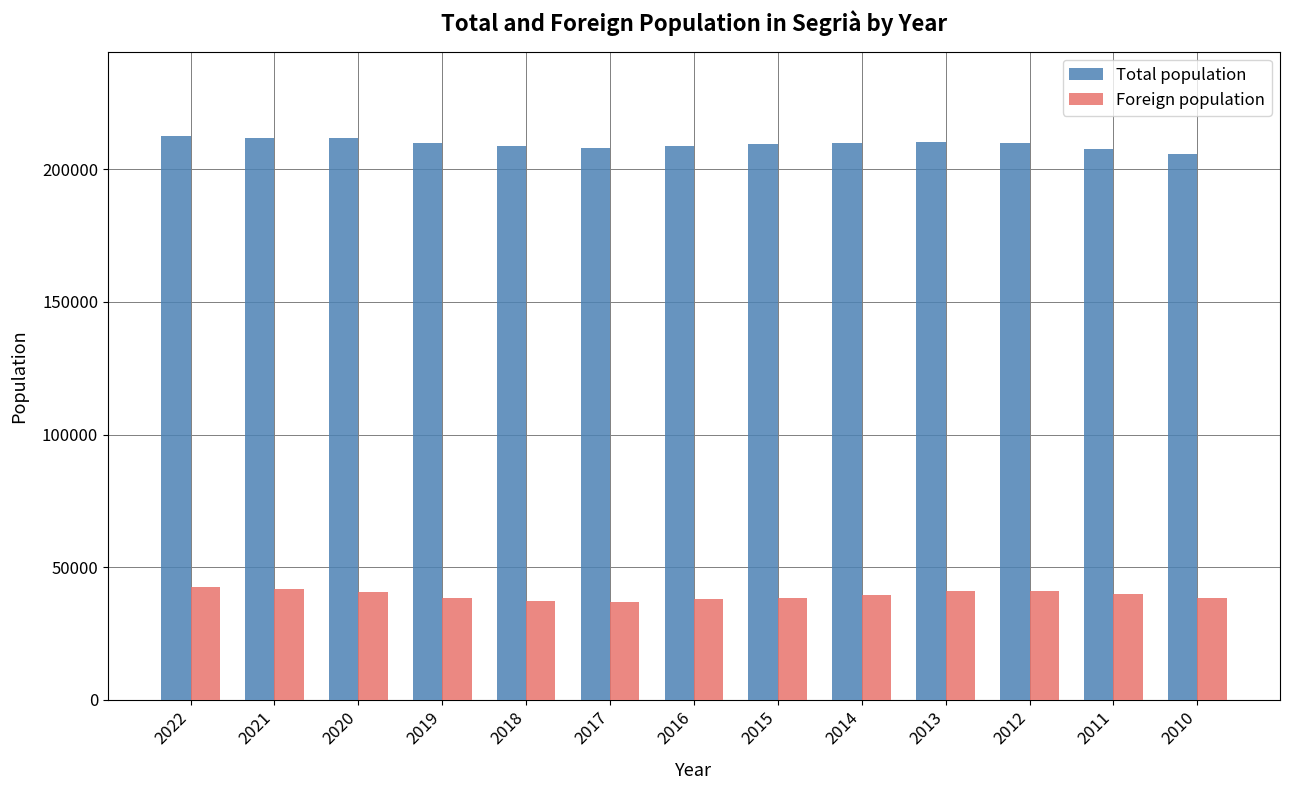

True or false: Foreign population has a value of 24611 at 2016.

False